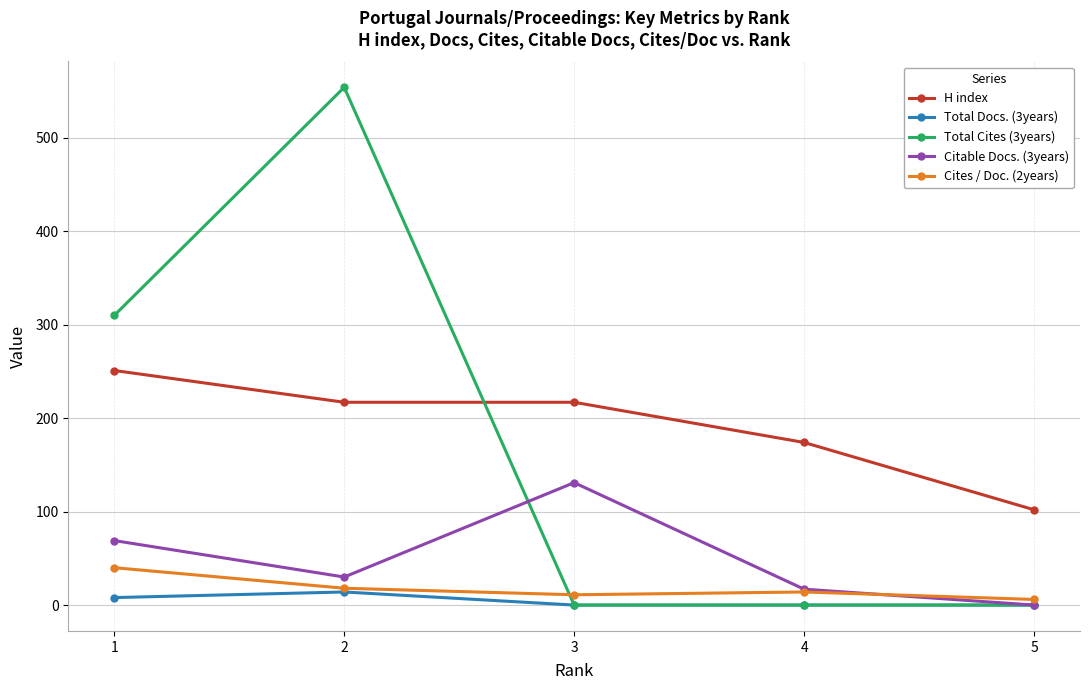

Rank the categories by Citable Docs. (3years) value from lowest to highest.

5, 4, 2, 1, 3